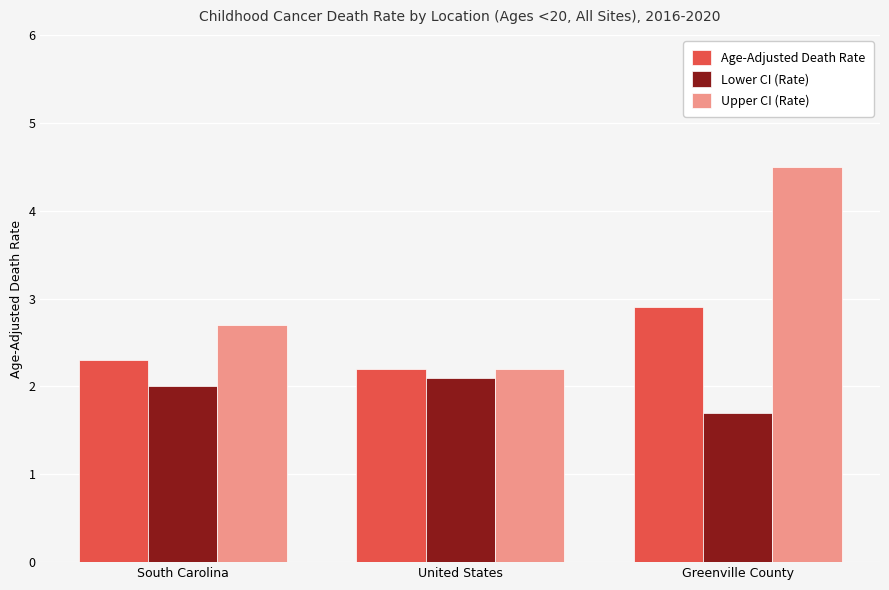

What is the label of the 2nd bar from the left?

United States